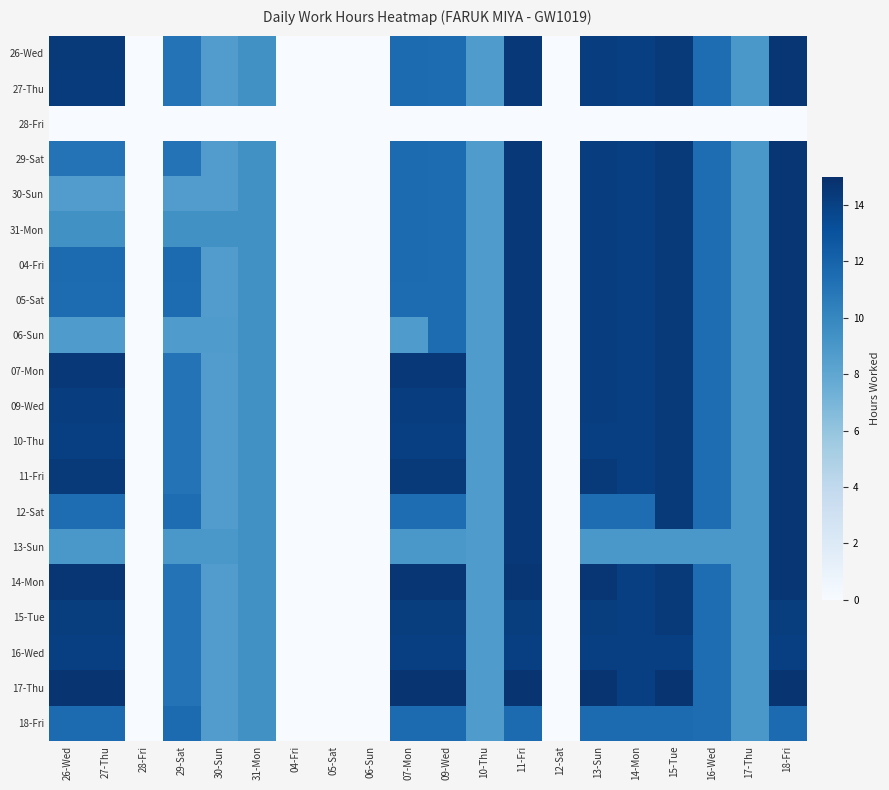

Reading left to right, what are all the values shown in this chart?

26-Wed: 26-Wed=14.4	27-Thu=14.4	28-Fri=0.0	29-Sat=11.1	30-Sun=8.6	31-Mon=9.4	04-Fri=0.0	05-Sat=0.0	06-Sun=0.0	07-Mon=11.6	09-Wed=11.5	10-Thu=8.8	11-Fri=14.5	12-Sat=0.0	13-Sun=14.2	14-Mon=14.1	15-Tue=14.4	16-Wed=11.4	17-Thu=9.0	18-Fri=14.6
27-Thu: 26-Wed=14.3	27-Thu=14.3	28-Fri=0.0	29-Sat=11.1	30-Sun=8.6	31-Mon=9.4	04-Fri=0.0	05-Sat=0.0	06-Sun=0.0	07-Mon=11.6	09-Wed=11.5	10-Thu=8.8	11-Fri=14.5	12-Sat=0.0	13-Sun=14.2	14-Mon=14.1	15-Tue=14.4	16-Wed=11.4	17-Thu=9.0	18-Fri=14.6
28-Fri: 26-Wed=0.0	27-Thu=0.0	28-Fri=0.0	29-Sat=0.0	30-Sun=0.0	31-Mon=0.0	04-Fri=0.0	05-Sat=0.0	06-Sun=0.0	07-Mon=0.0	09-Wed=0.0	10-Thu=0.0	11-Fri=0.0	12-Sat=0.0	13-Sun=0.0	14-Mon=0.0	15-Tue=0.0	16-Wed=0.0	17-Thu=0.0	18-Fri=0.0
29-Sat: 26-Wed=11.1	27-Thu=11.1	28-Fri=0.0	29-Sat=11.1	30-Sun=8.6	31-Mon=9.4	04-Fri=0.0	05-Sat=0.0	06-Sun=0.0	07-Mon=11.6	09-Wed=11.5	10-Thu=8.8	11-Fri=14.5	12-Sat=0.0	13-Sun=14.2	14-Mon=14.1	15-Tue=14.4	16-Wed=11.4	17-Thu=9.0	18-Fri=14.6
30-Sun: 26-Wed=8.6	27-Thu=8.6	28-Fri=0.0	29-Sat=8.6	30-Sun=8.6	31-Mon=9.4	04-Fri=0.0	05-Sat=0.0	06-Sun=0.0	07-Mon=11.6	09-Wed=11.5	10-Thu=8.8	11-Fri=14.5	12-Sat=0.0	13-Sun=14.2	14-Mon=14.1	15-Tue=14.4	16-Wed=11.4	17-Thu=9.0	18-Fri=14.6
31-Mon: 26-Wed=9.4	27-Thu=9.4	28-Fri=0.0	29-Sat=9.4	30-Sun=9.4	31-Mon=9.4	04-Fri=0.0	05-Sat=0.0	06-Sun=0.0	07-Mon=11.6	09-Wed=11.5	10-Thu=8.8	11-Fri=14.5	12-Sat=0.0	13-Sun=14.2	14-Mon=14.1	15-Tue=14.4	16-Wed=11.4	17-Thu=9.0	18-Fri=14.6
04-Fri: 26-Wed=11.6	27-Thu=11.6	28-Fri=0.0	29-Sat=11.6	30-Sun=8.6	31-Mon=9.4	04-Fri=0.0	05-Sat=0.0	06-Sun=0.0	07-Mon=11.6	09-Wed=11.5	10-Thu=8.8	11-Fri=14.5	12-Sat=0.0	13-Sun=14.2	14-Mon=14.1	15-Tue=14.4	16-Wed=11.4	17-Thu=9.0	18-Fri=14.6
05-Sat: 26-Wed=11.5	27-Thu=11.5	28-Fri=0.0	29-Sat=11.5	30-Sun=8.6	31-Mon=9.4	04-Fri=0.0	05-Sat=0.0	06-Sun=0.0	07-Mon=11.5	09-Wed=11.5	10-Thu=8.8	11-Fri=14.5	12-Sat=0.0	13-Sun=14.2	14-Mon=14.1	15-Tue=14.4	16-Wed=11.4	17-Thu=9.0	18-Fri=14.6
06-Sun: 26-Wed=8.8	27-Thu=8.8	28-Fri=0.0	29-Sat=8.8	30-Sun=8.8	31-Mon=9.4	04-Fri=0.0	05-Sat=0.0	06-Sun=0.0	07-Mon=8.8	09-Wed=11.5	10-Thu=8.8	11-Fri=14.5	12-Sat=0.0	13-Sun=14.2	14-Mon=14.1	15-Tue=14.4	16-Wed=11.4	17-Thu=9.0	18-Fri=14.6
07-Mon: 26-Wed=14.5	27-Thu=14.5	28-Fri=0.0	29-Sat=11.1	30-Sun=8.6	31-Mon=9.4	04-Fri=0.0	05-Sat=0.0	06-Sun=0.0	07-Mon=14.5	09-Wed=14.5	10-Thu=8.8	11-Fri=14.5	12-Sat=0.0	13-Sun=14.2	14-Mon=14.1	15-Tue=14.4	16-Wed=11.4	17-Thu=9.0	18-Fri=14.6
09-Wed: 26-Wed=14.2	27-Thu=14.2	28-Fri=0.0	29-Sat=11.1	30-Sun=8.6	31-Mon=9.4	04-Fri=0.0	05-Sat=0.0	06-Sun=0.0	07-Mon=14.2	09-Wed=14.2	10-Thu=8.8	11-Fri=14.5	12-Sat=0.0	13-Sun=14.2	14-Mon=14.1	15-Tue=14.4	16-Wed=11.4	17-Thu=9.0	18-Fri=14.6
10-Thu: 26-Wed=14.1	27-Thu=14.1	28-Fri=0.0	29-Sat=11.1	30-Sun=8.6	31-Mon=9.4	04-Fri=0.0	05-Sat=0.0	06-Sun=0.0	07-Mon=14.1	09-Wed=14.1	10-Thu=8.8	11-Fri=14.5	12-Sat=0.0	13-Sun=14.1	14-Mon=14.1	15-Tue=14.4	16-Wed=11.4	17-Thu=9.0	18-Fri=14.6
11-Fri: 26-Wed=14.4	27-Thu=14.4	28-Fri=0.0	29-Sat=11.1	30-Sun=8.6	31-Mon=9.4	04-Fri=0.0	05-Sat=0.0	06-Sun=0.0	07-Mon=14.4	09-Wed=14.4	10-Thu=8.8	11-Fri=14.5	12-Sat=0.0	13-Sun=14.4	14-Mon=14.1	15-Tue=14.4	16-Wed=11.4	17-Thu=9.0	18-Fri=14.6
12-Sat: 26-Wed=11.4	27-Thu=11.4	28-Fri=0.0	29-Sat=11.4	30-Sun=8.6	31-Mon=9.4	04-Fri=0.0	05-Sat=0.0	06-Sun=0.0	07-Mon=11.4	09-Wed=11.4	10-Thu=8.8	11-Fri=14.5	12-Sat=0.0	13-Sun=11.4	14-Mon=11.4	15-Tue=14.4	16-Wed=11.4	17-Thu=9.0	18-Fri=14.6
13-Sun: 26-Wed=9.0	27-Thu=9.0	28-Fri=0.0	29-Sat=9.0	30-Sun=9.0	31-Mon=9.4	04-Fri=0.0	05-Sat=0.0	06-Sun=0.0	07-Mon=9.0	09-Wed=9.0	10-Thu=8.8	11-Fri=14.5	12-Sat=0.0	13-Sun=9.0	14-Mon=9.0	15-Tue=9.0	16-Wed=9.0	17-Thu=9.0	18-Fri=14.6
14-Mon: 26-Wed=14.6	27-Thu=14.6	28-Fri=0.0	29-Sat=11.1	30-Sun=8.6	31-Mon=9.4	04-Fri=0.0	05-Sat=0.0	06-Sun=0.0	07-Mon=14.6	09-Wed=14.6	10-Thu=8.8	11-Fri=14.6	12-Sat=0.0	13-Sun=14.6	14-Mon=14.1	15-Tue=14.4	16-Wed=11.4	17-Thu=9.0	18-Fri=14.6
15-Tue: 26-Wed=14.2	27-Thu=14.2	28-Fri=0.0	29-Sat=11.1	30-Sun=8.6	31-Mon=9.4	04-Fri=0.0	05-Sat=0.0	06-Sun=0.0	07-Mon=14.2	09-Wed=14.2	10-Thu=8.8	11-Fri=14.2	12-Sat=0.0	13-Sun=14.2	14-Mon=14.1	15-Tue=14.4	16-Wed=11.4	17-Thu=9.0	18-Fri=14.2
16-Wed: 26-Wed=14.1	27-Thu=14.1	28-Fri=0.0	29-Sat=11.1	30-Sun=8.6	31-Mon=9.4	04-Fri=0.0	05-Sat=0.0	06-Sun=0.0	07-Mon=14.1	09-Wed=14.1	10-Thu=8.8	11-Fri=14.1	12-Sat=0.0	13-Sun=14.1	14-Mon=14.1	15-Tue=14.1	16-Wed=11.4	17-Thu=9.0	18-Fri=14.1
17-Thu: 26-Wed=14.7	27-Thu=14.7	28-Fri=0.0	29-Sat=11.1	30-Sun=8.6	31-Mon=9.4	04-Fri=0.0	05-Sat=0.0	06-Sun=0.0	07-Mon=14.7	09-Wed=14.7	10-Thu=8.8	11-Fri=14.7	12-Sat=0.0	13-Sun=14.7	14-Mon=14.1	15-Tue=14.7	16-Wed=11.4	17-Thu=9.0	18-Fri=14.7
18-Fri: 26-Wed=11.6	27-Thu=11.6	28-Fri=0.0	29-Sat=11.6	30-Sun=8.6	31-Mon=9.4	04-Fri=0.0	05-Sat=0.0	06-Sun=0.0	07-Mon=11.6	09-Wed=11.6	10-Thu=8.8	11-Fri=11.6	12-Sat=0.0	13-Sun=11.6	14-Mon=11.6	15-Tue=11.6	16-Wed=11.4	17-Thu=9.0	18-Fri=11.6